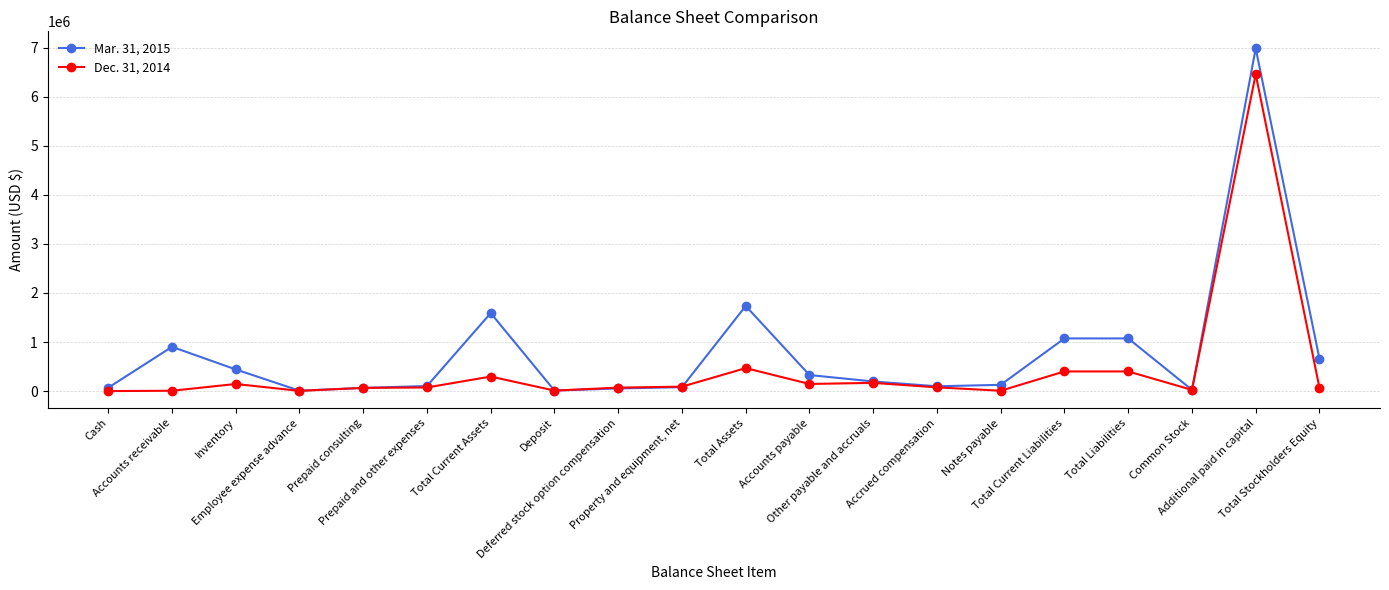

What is the difference between the maximum and minimum values in the Mar. 31, 2015 series?

6976562